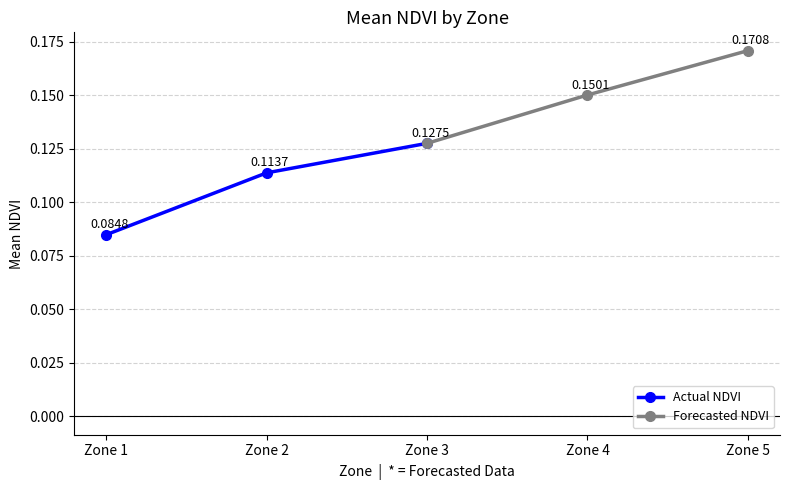

How many Forecasted NDVI values are between 0 and 1?

3